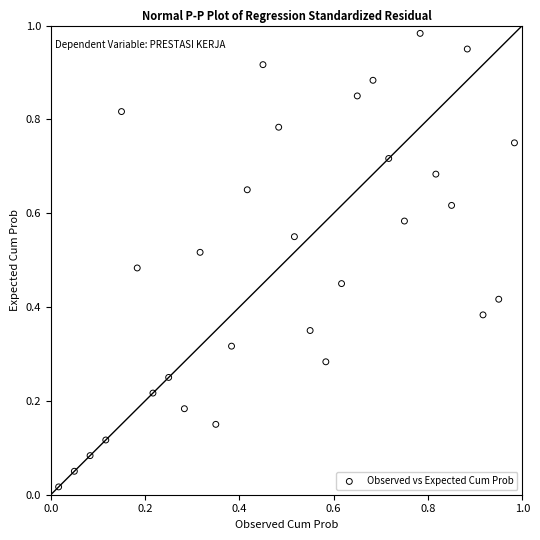

How many points are shown in the scatter plot?

30